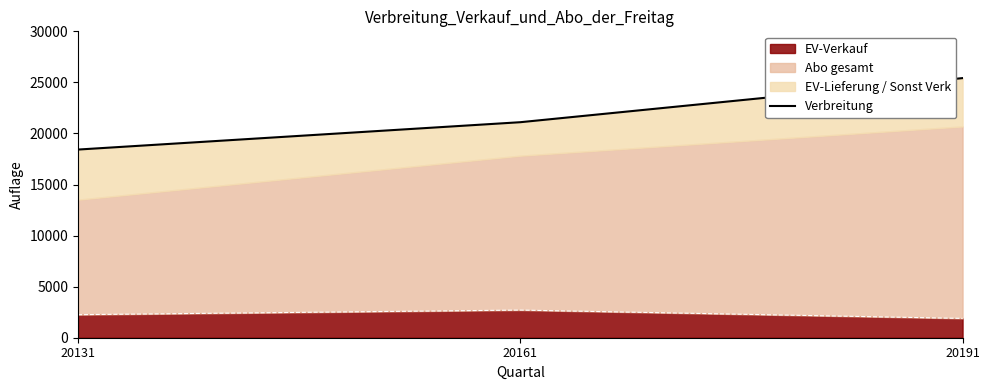

True or false: the data shows 25420 at 20191.

True